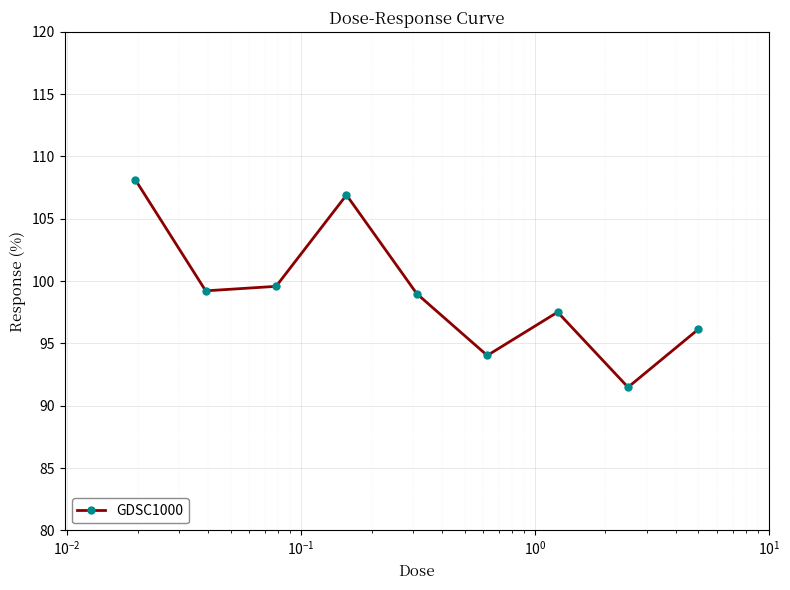

True or false: there are more than 2 points higher than both neighbors.

False